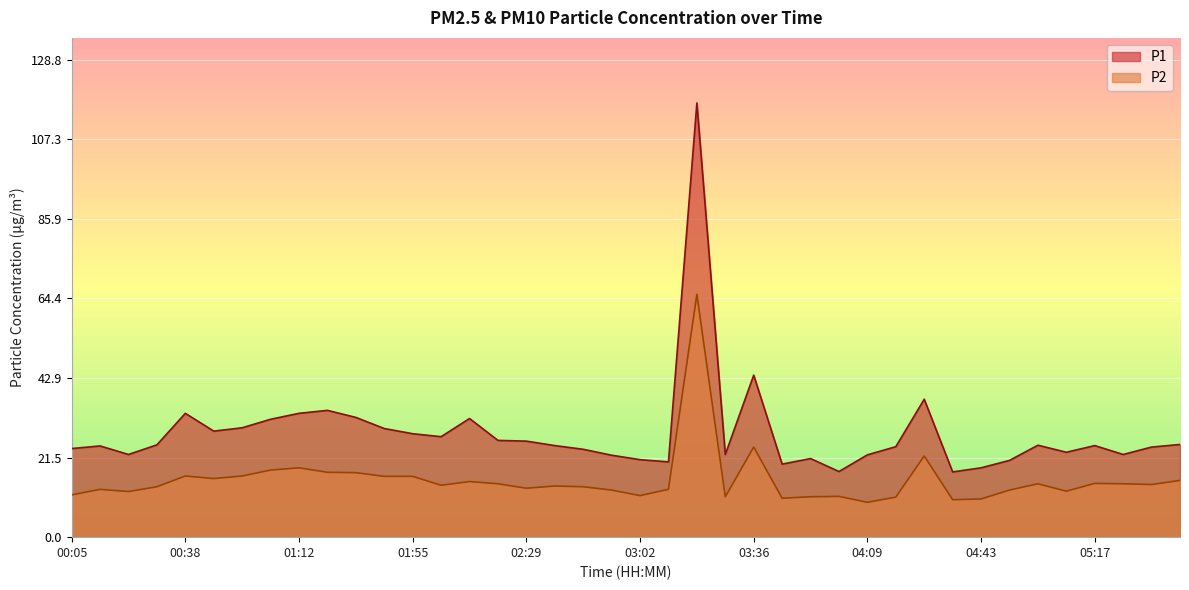

The P2 series shows 17.5 at 01:21. True or false?

True